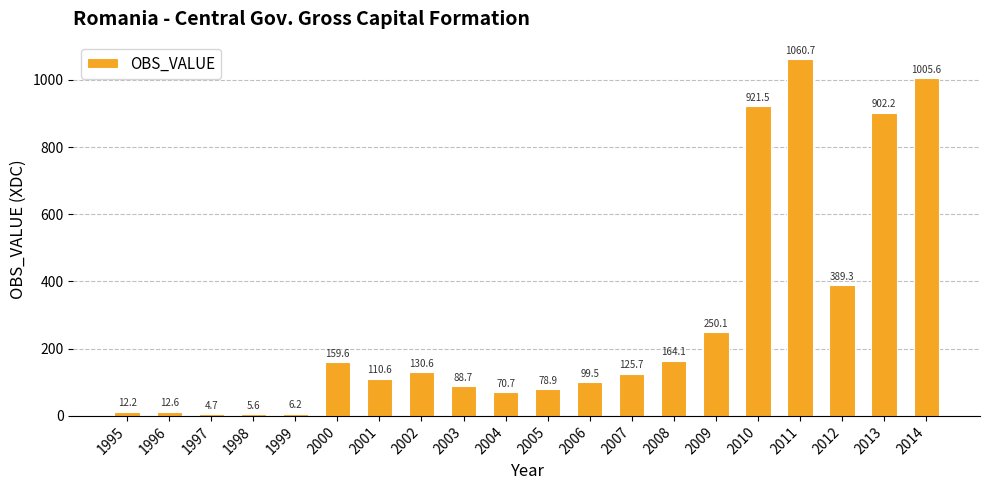

What is the difference between the maximum and minimum values?

1056.0